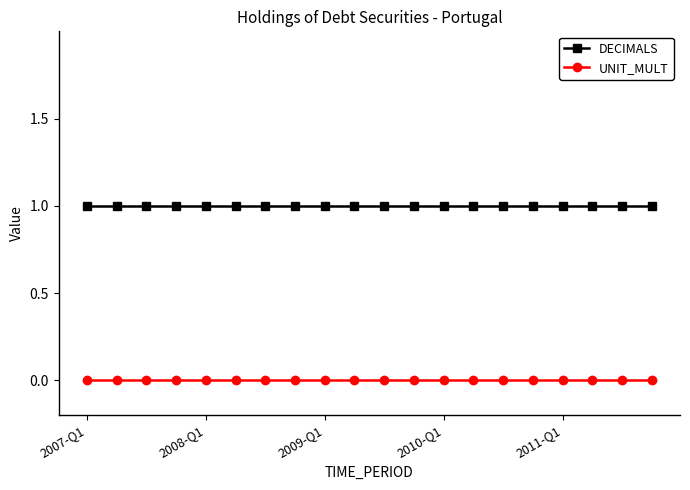

How many distinct data groups are displayed?

2